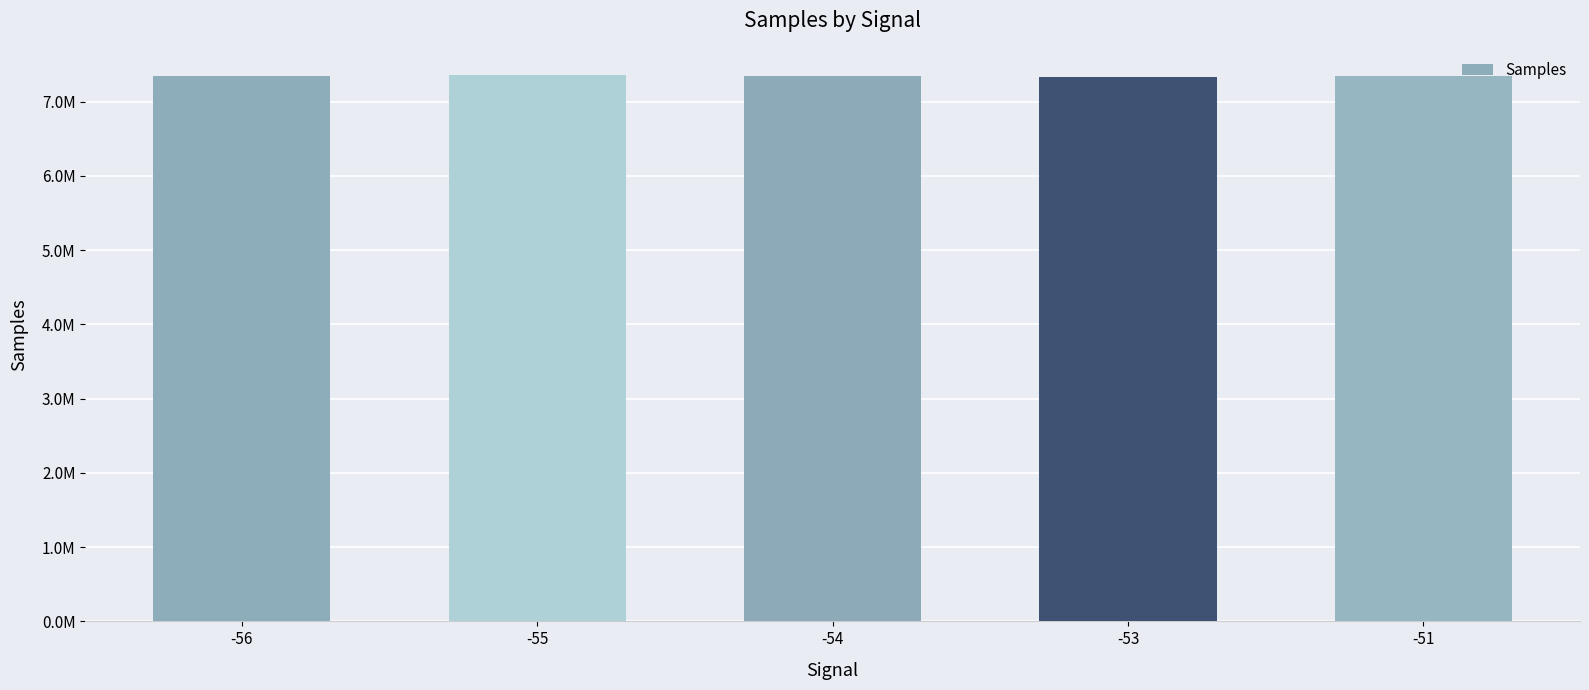

List the labels in order of value, largest first.

-55, -51, -56, -54, -53